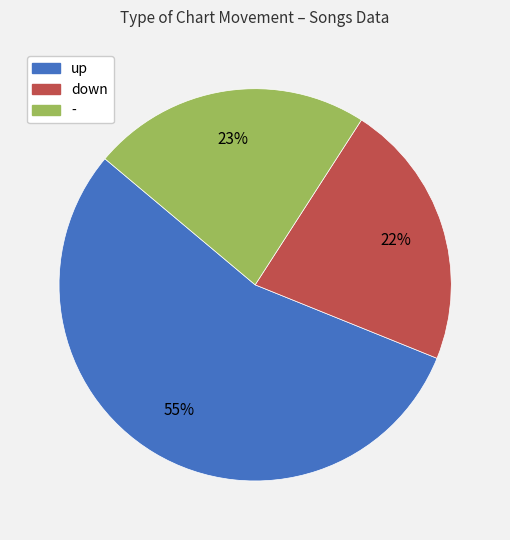

Between up and -, which is larger?

up